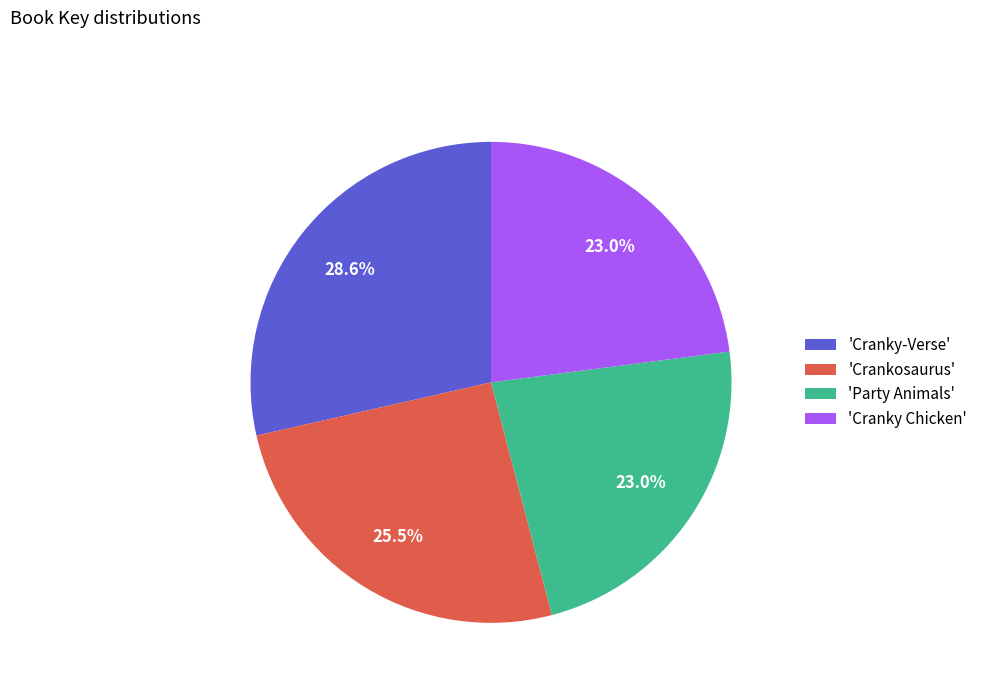

Which category has the biggest portion of the pie?

'Cranky-Verse'